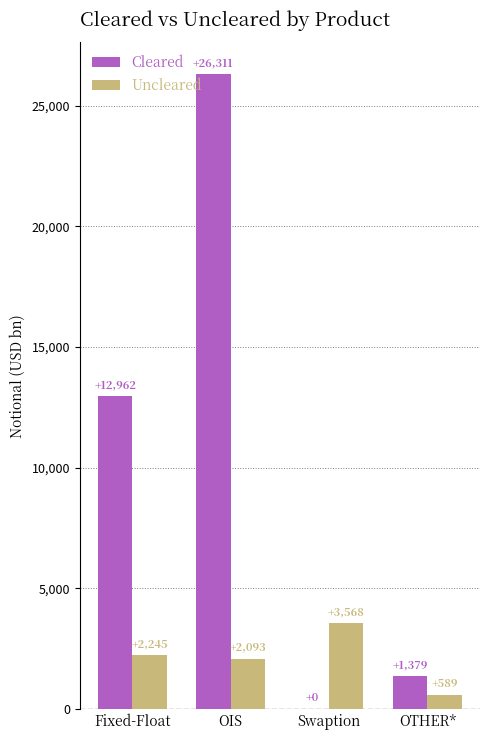

What are all the series names shown in the legend?

Cleared, Uncleared